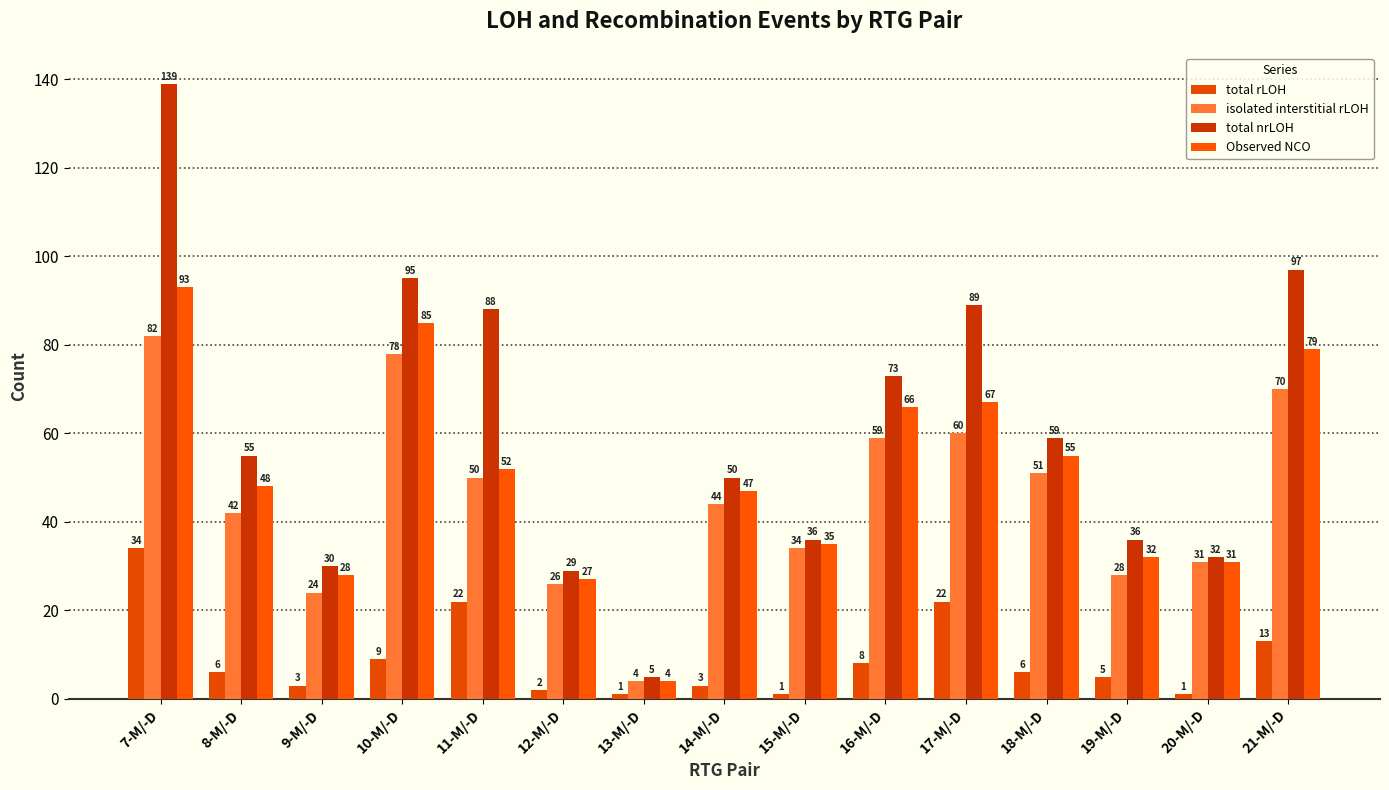

What is the lowest value of the total nrLOH series?

5